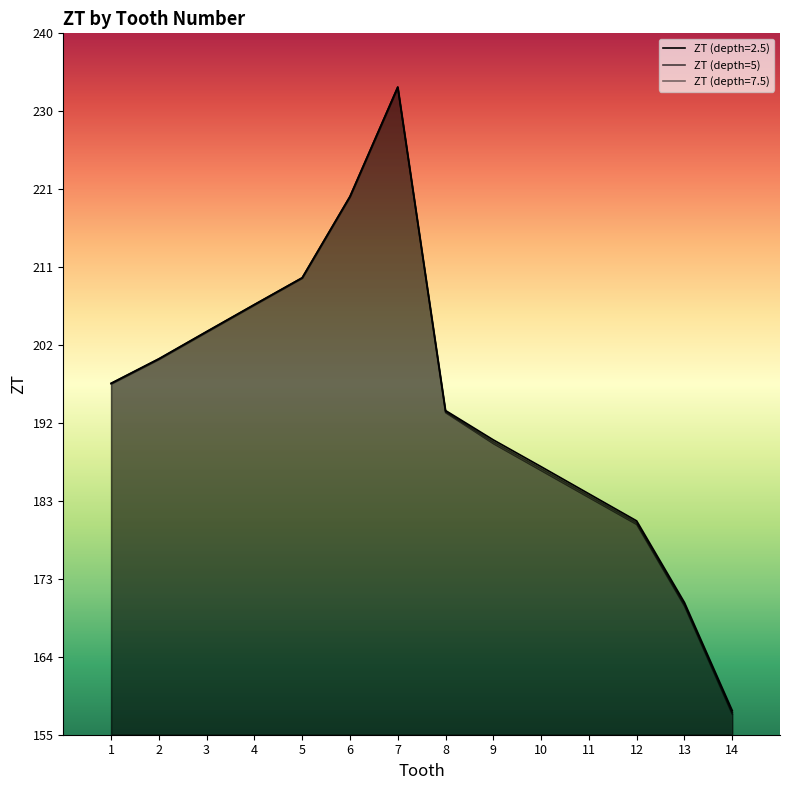

Does the chart display data point markers on the line(s)?

No